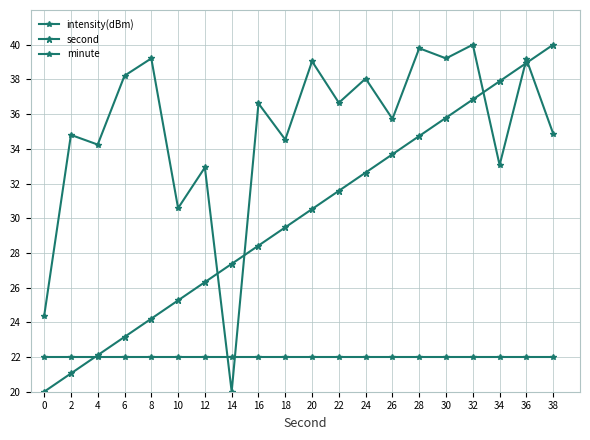

List the series in order of their peak value, lowest first.

minute, intensity(dBm), second